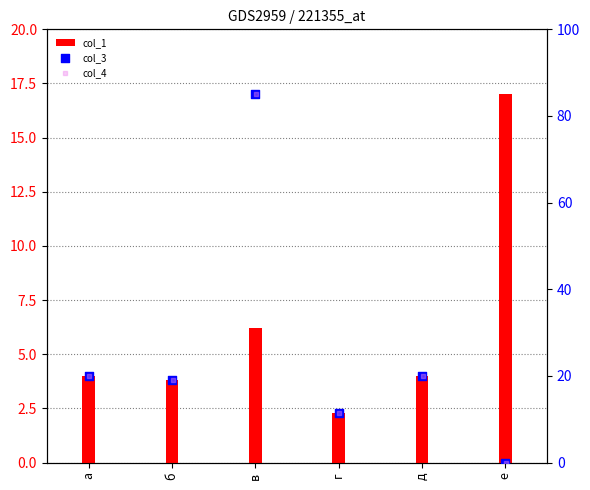

At which category is the sum across all series the highest?

в